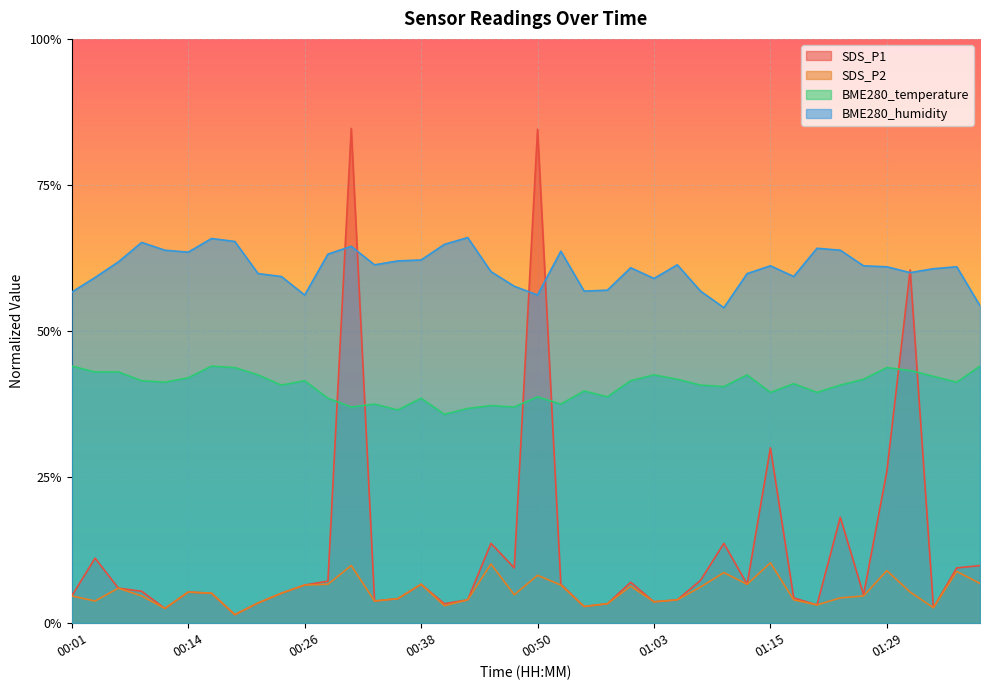

What is the total value across all series at 00:43?

1.1